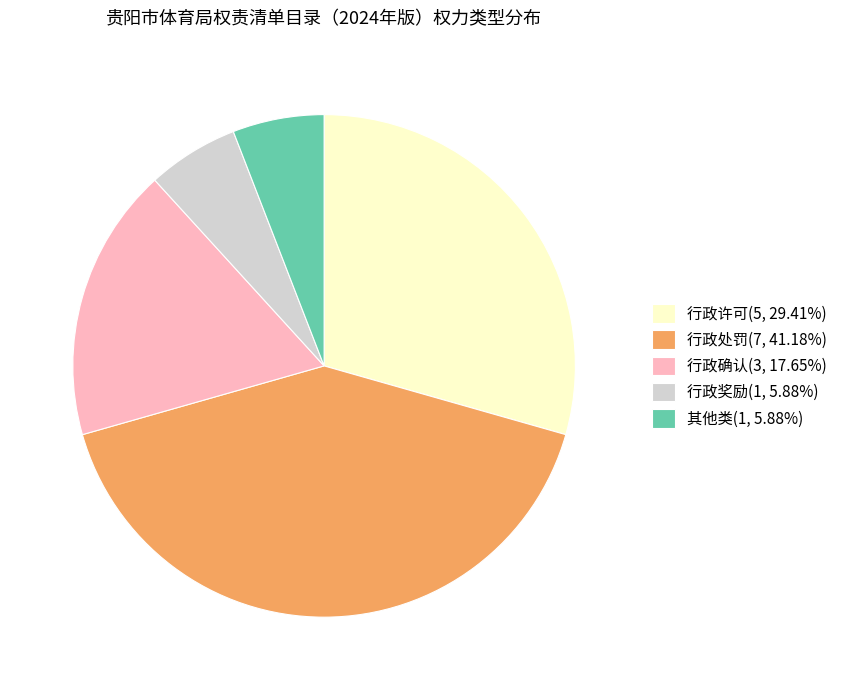

Is 行政处罚(7, 41.18%) the majority of the pie?

No